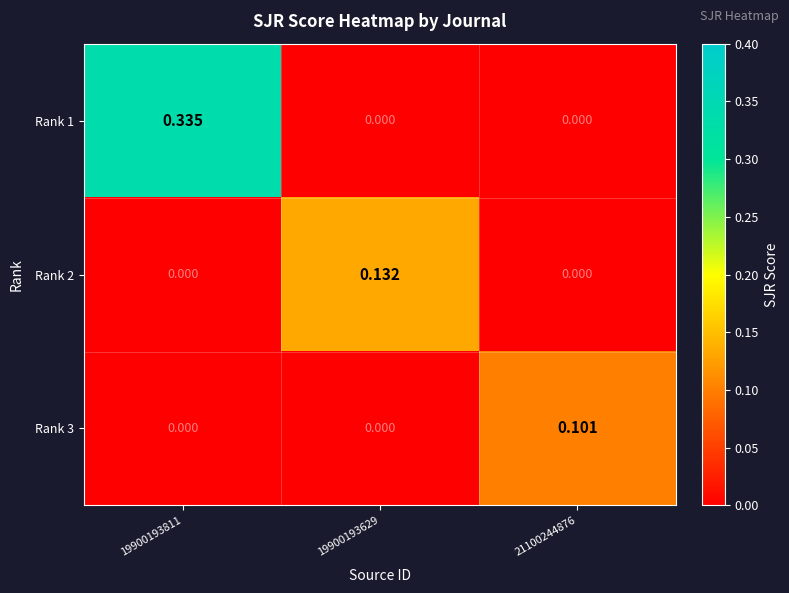

Reading left to right, transcribe all the data shown in this chart.

Rank 1: 19900193811=0.3	19900193629=0.0	21100244876=0.0
Rank 2: 19900193811=0.0	19900193629=0.1	21100244876=0.0
Rank 3: 19900193811=0.0	19900193629=0.0	21100244876=0.1